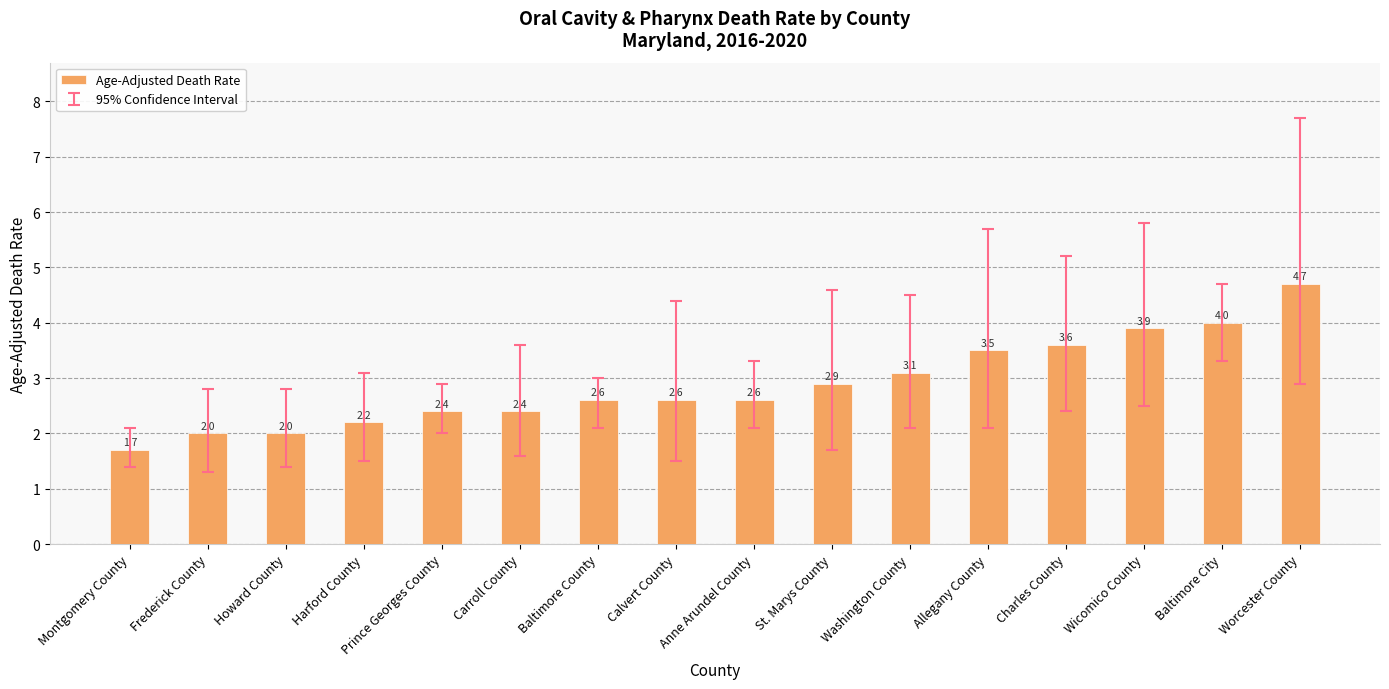

What is the difference between the maximum and minimum values?

3.0